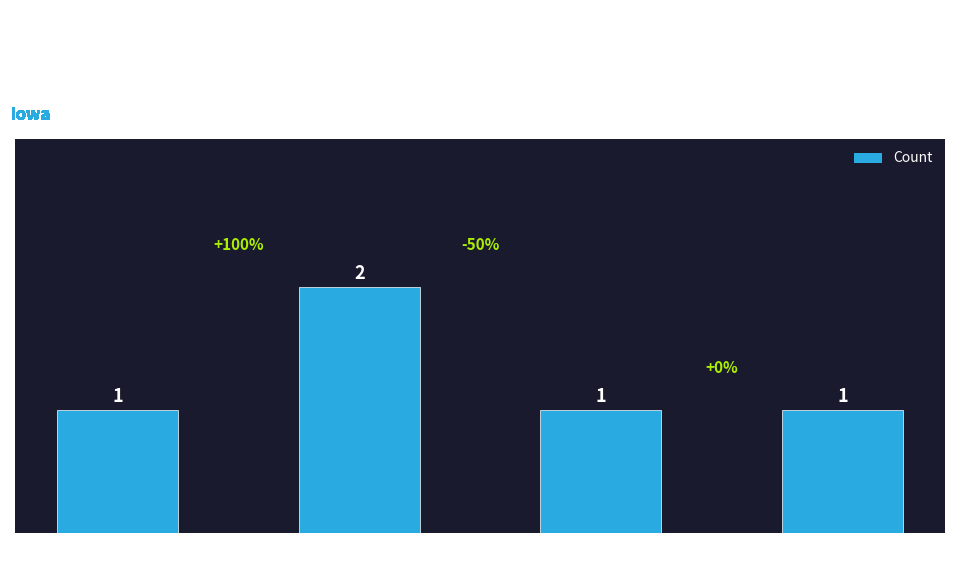

What is the sum of all values?

5